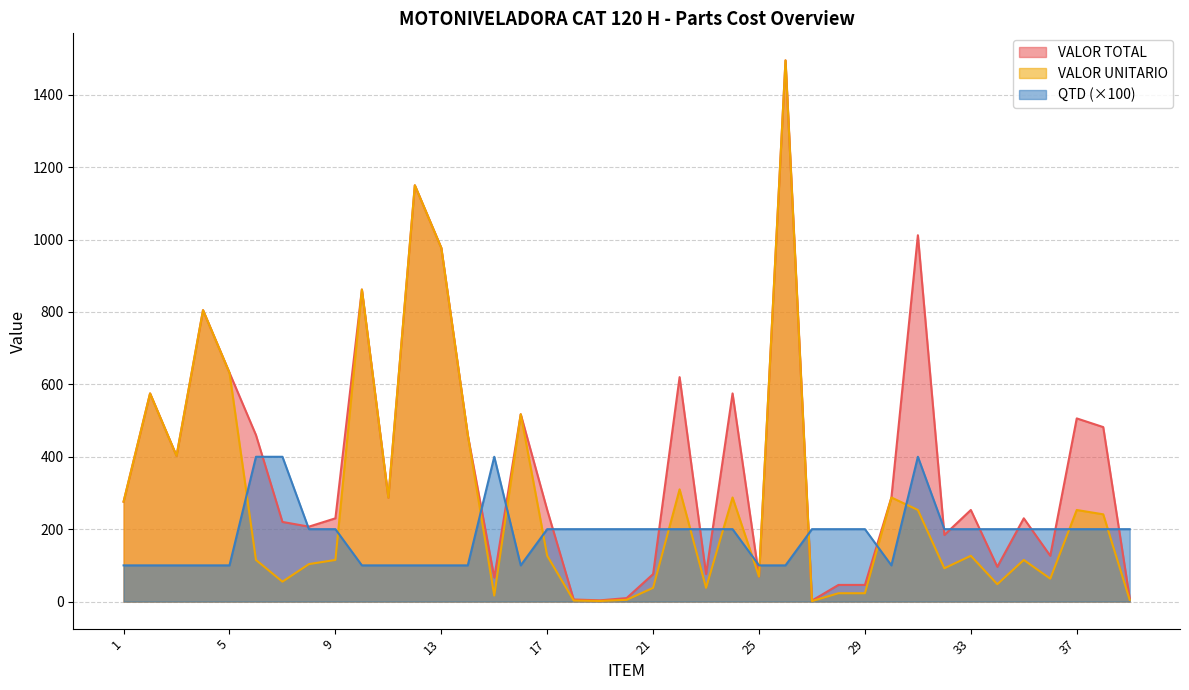

List the labels in order of VALOR UNITARIO value, smallest first.

27, 19, 18, 39, 20, 15, 28, 29, 21, 23, 34, 7, 36, 25, 32, 8, 6, 9, 35, 17, 33, 38, 31, 37, 1, 11, 24, 30, 22, 3, 14, 16, 2, 5, 4, 10, 13, 12, 26